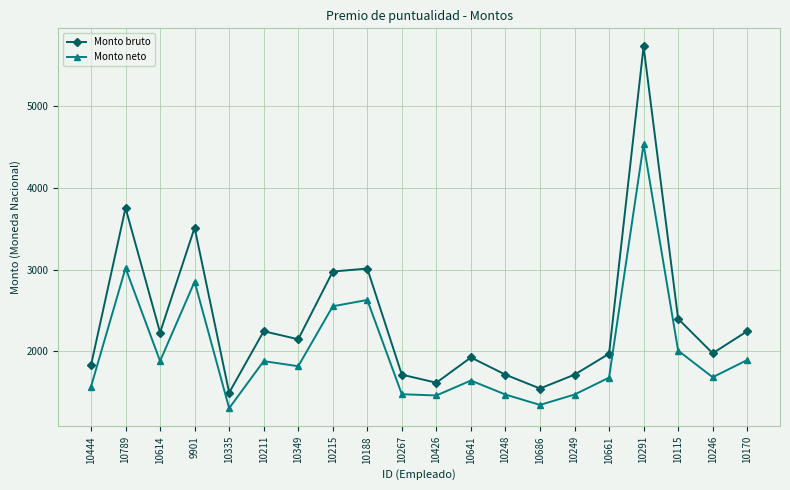

Where does the Monto neto series first go above 1815?

10789